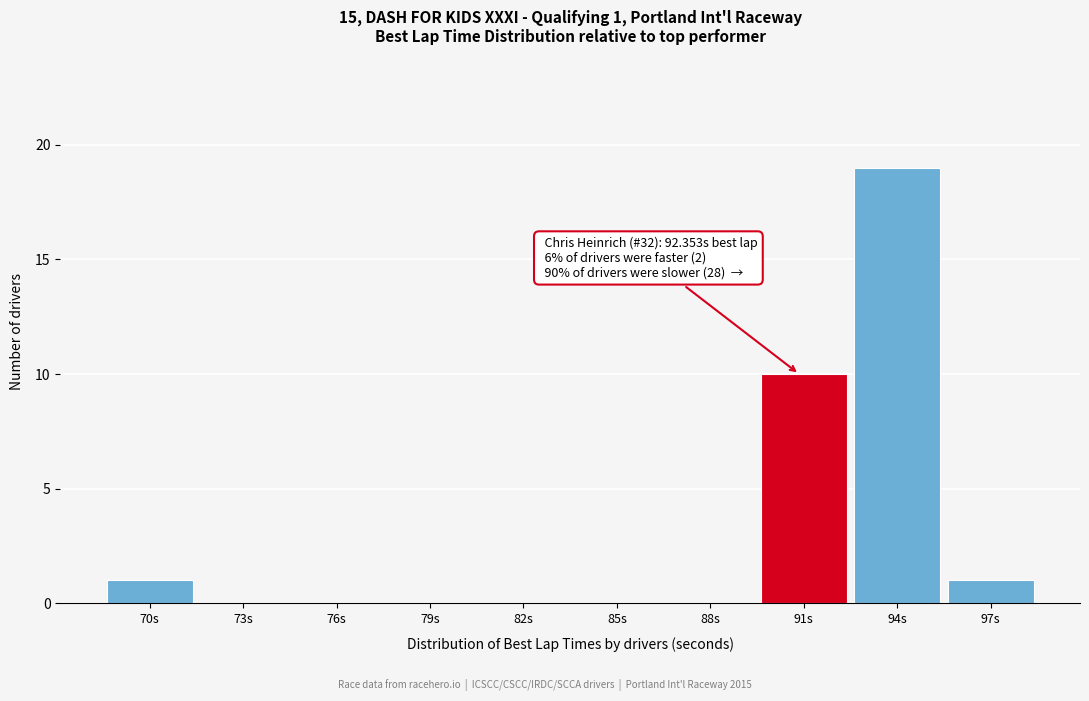

Reading right to left, transcribe all the data shown in this chart.

97s=1	94s=19	91s=10	88s=0	85s=0	82s=0	79s=0	76s=0	73s=0	70s=1